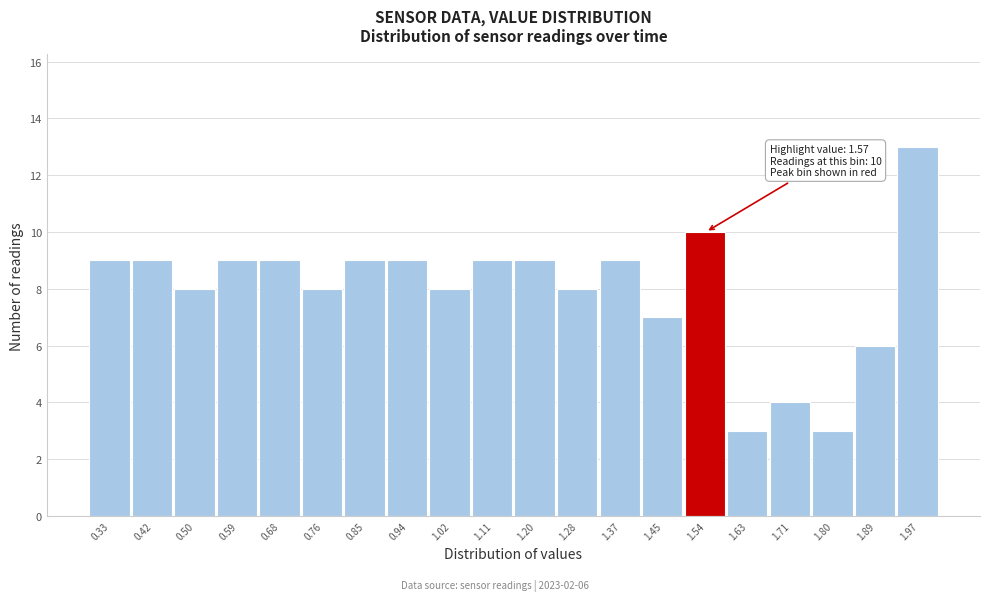

Reading left to right, extract all data points from this chart.

0.33=9	0.42=9	0.50=8	0.59=9	0.68=9	0.76=8	0.85=9	0.94=9	1.02=8	1.11=9	1.20=9	1.28=8	1.37=9	1.45=7	1.54=10	1.63=3	1.71=4	1.80=3	1.89=6	1.97=13